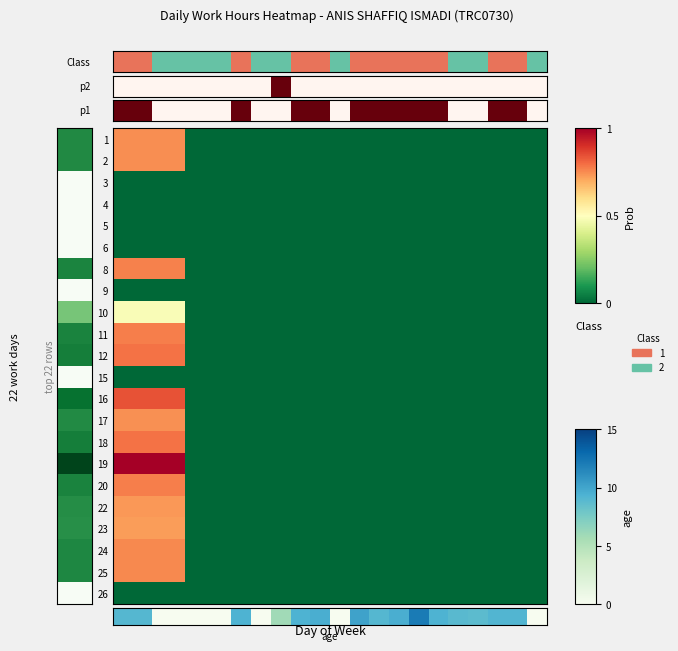

How many 1 values are between 0 and 1?

5